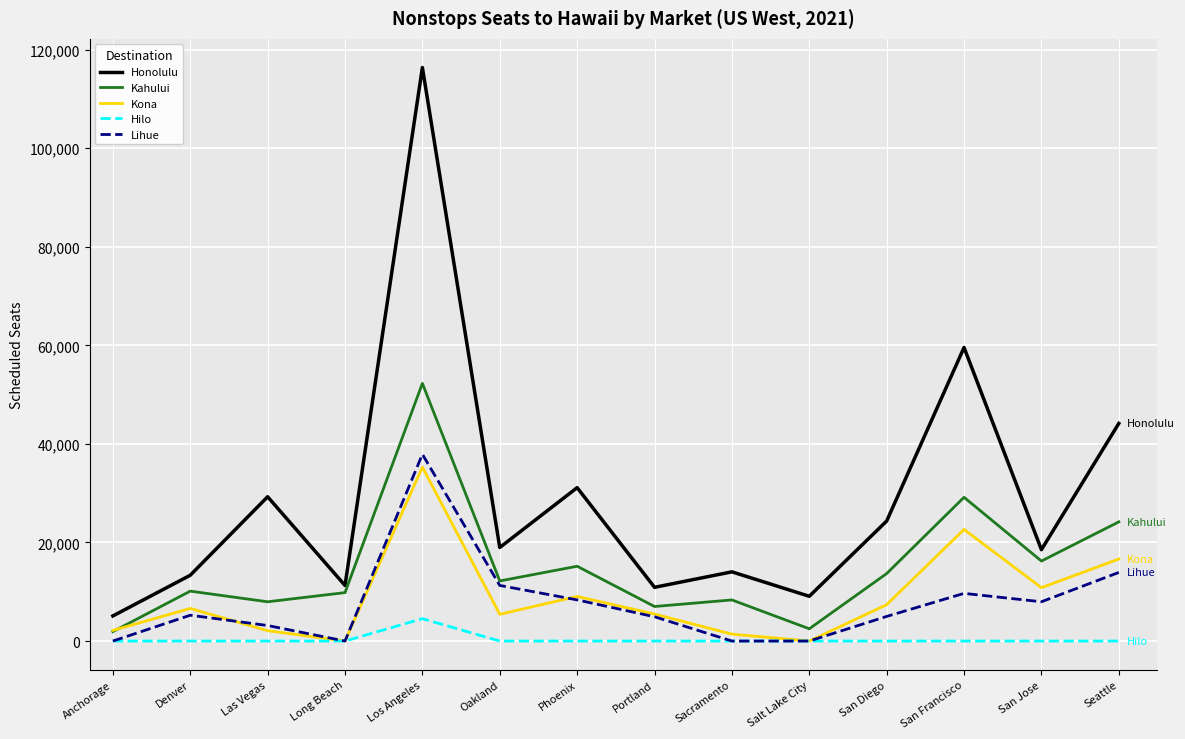

Which series has the largest range (max minus min)?

Honolulu